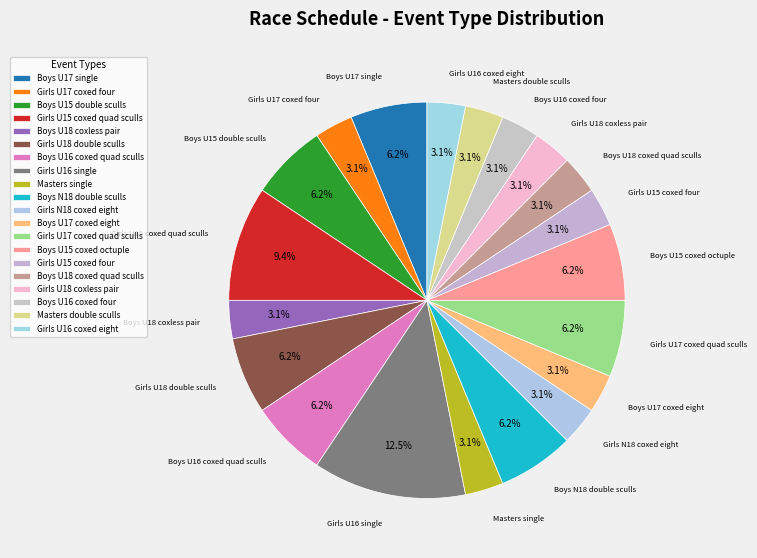

To the nearest percent, what is the average slice percentage?

5%